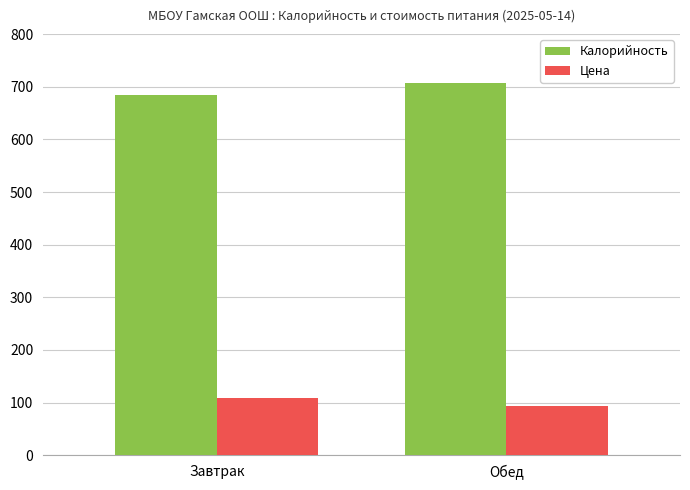

The Цена series shows 35.2 at Обед. True or false?

False